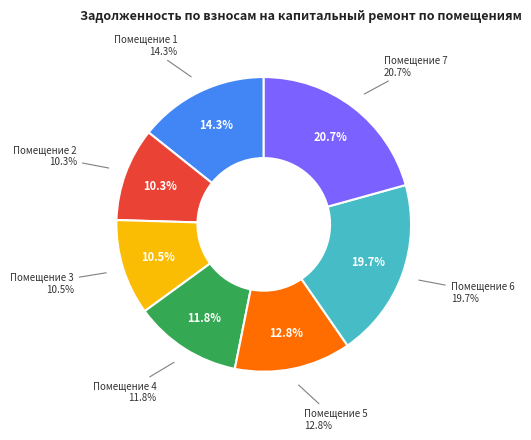

Is there any slice that represents more than half of the pie?

No